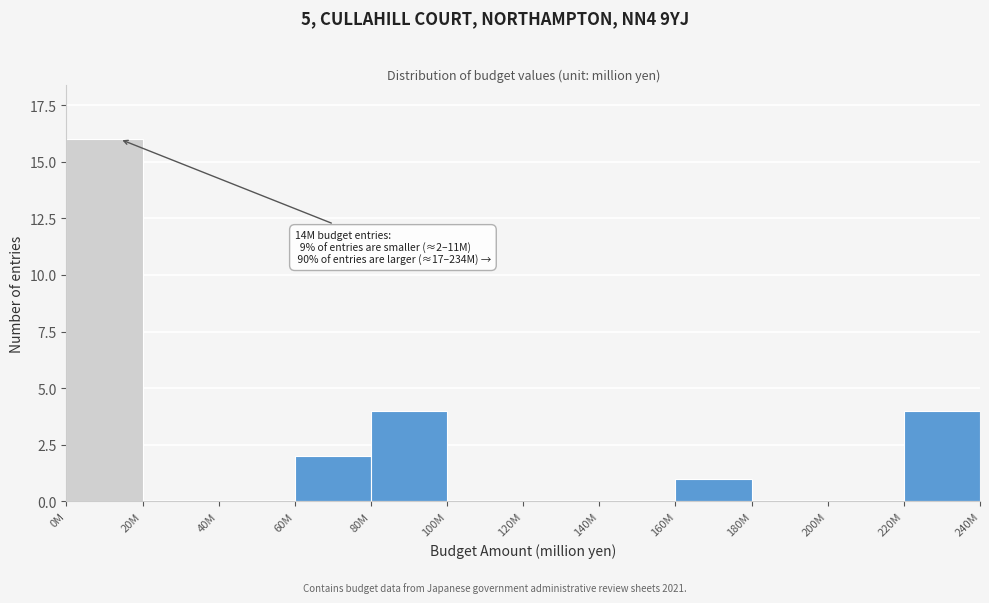

Reading left to right, list all the values displayed in this chart.

0M=16	20M=0	40M=0	60M=2	80M=4	100M=0	120M=0	140M=0	160M=1	180M=0	200M=0	220M=4